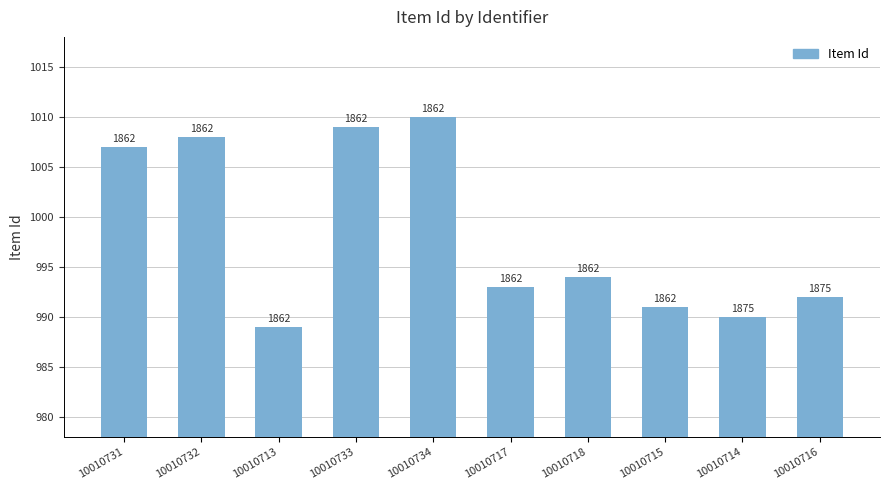

List the labels in order of value, largest first.

10010734, 10010733, 10010732, 10010731, 10010718, 10010717, 10010716, 10010715, 10010714, 10010713